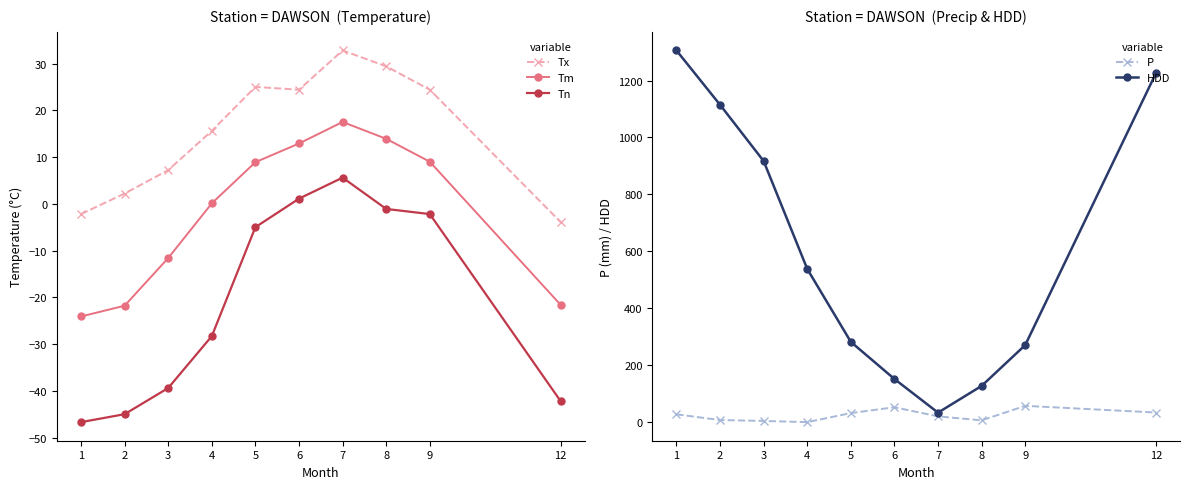

True or false: Tx has a value of -3.7 at 1.

False